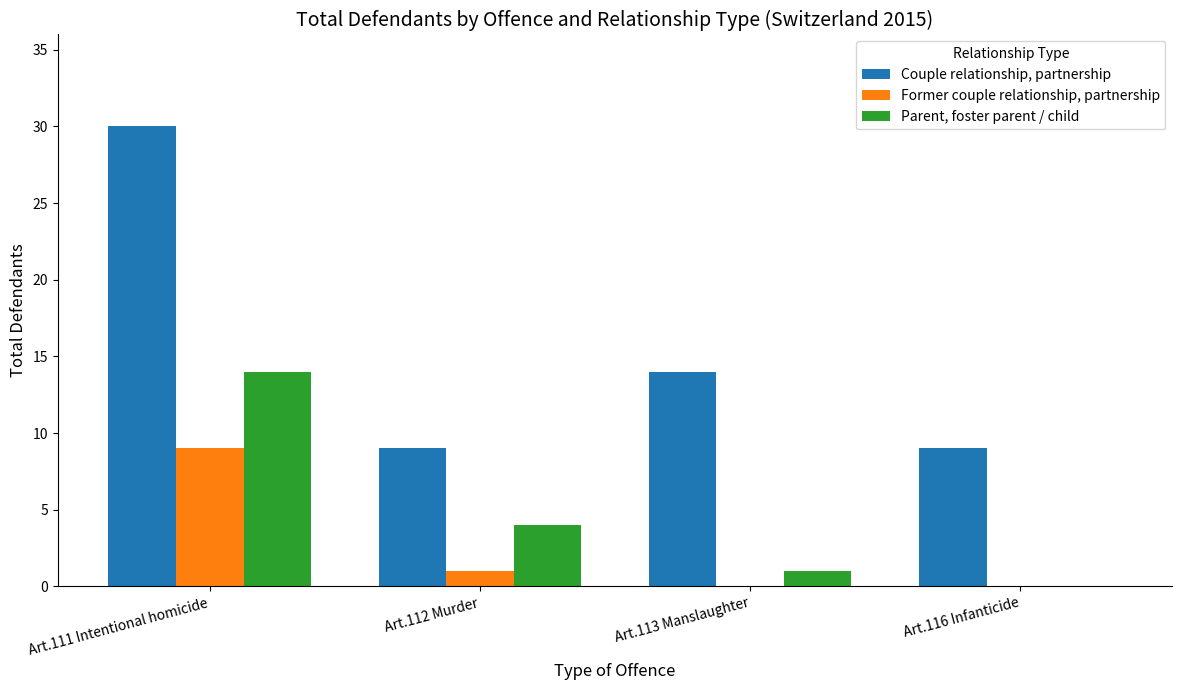

Is the value of Former couple relationship, partnership at Art.112 Murder greater than the value of Couple relationship, partnership at Art.112 Murder?

No